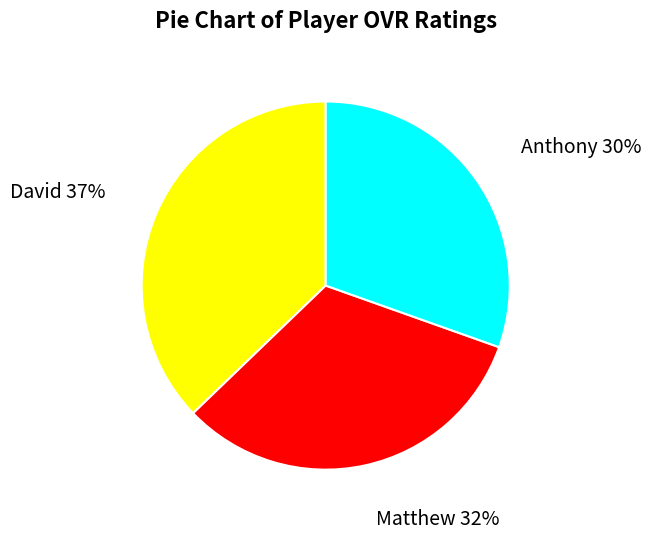

Between Anthony 30% and David 37%, which is larger?

David 37%